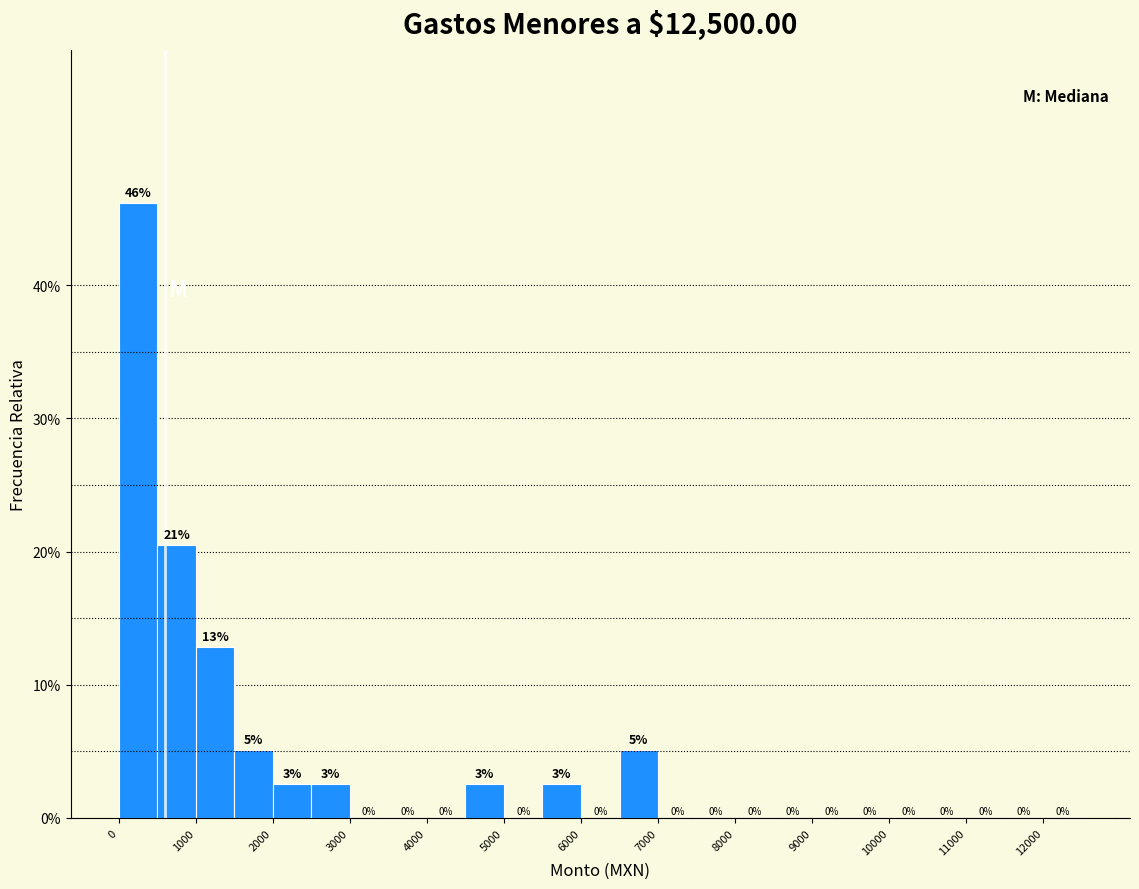

Which range on the x-axis has the tallest bar?

0 to 500